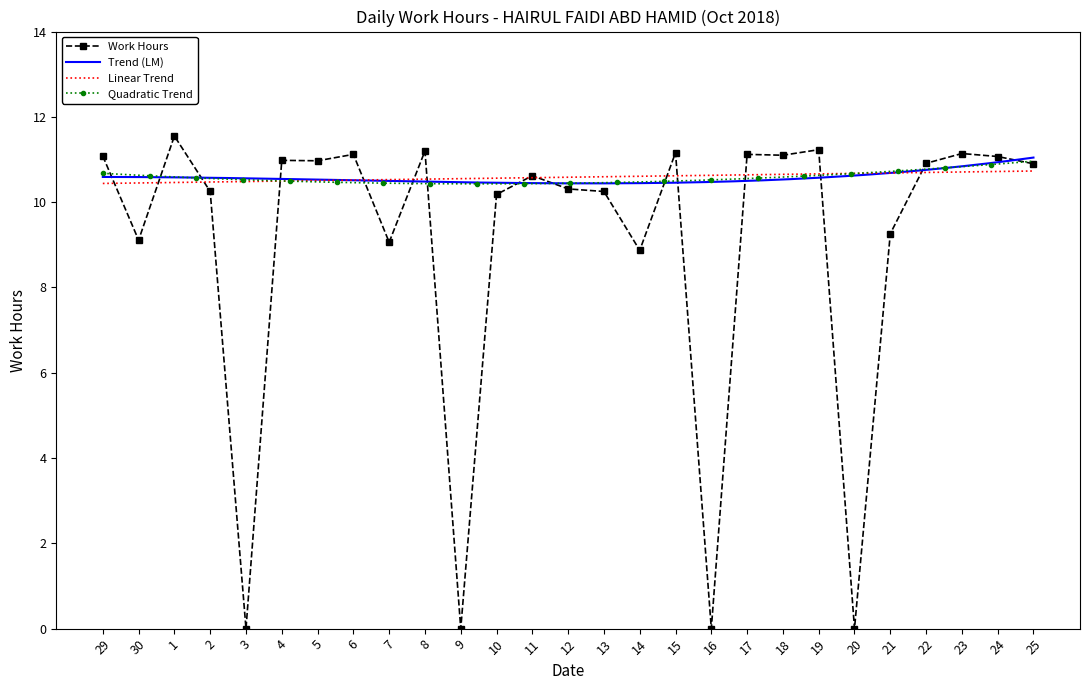

The value at 20 is 0.0. True or false?

True